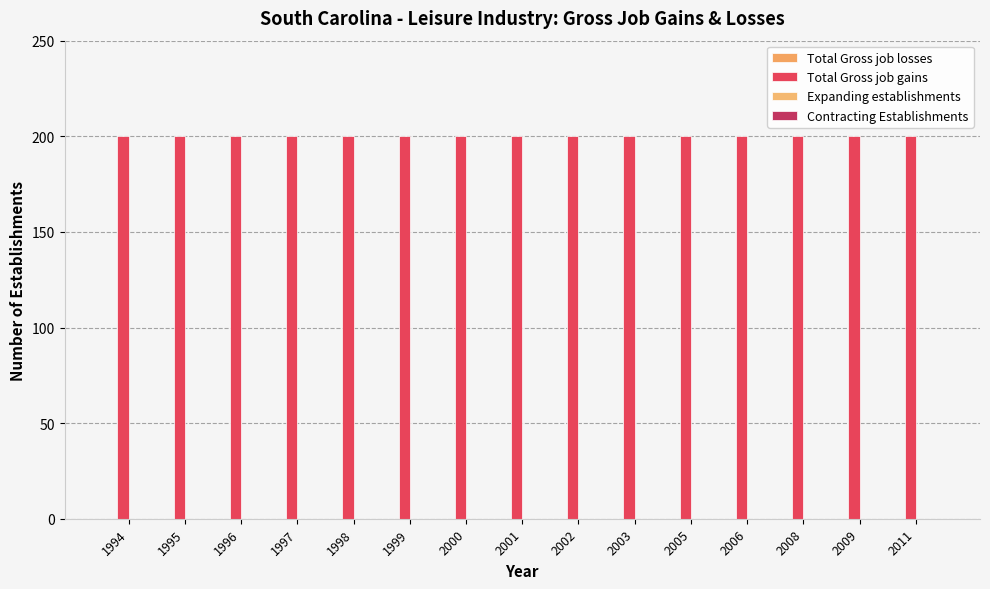

True or false: Contracting Establishments has a value of 0 at 2001.

True